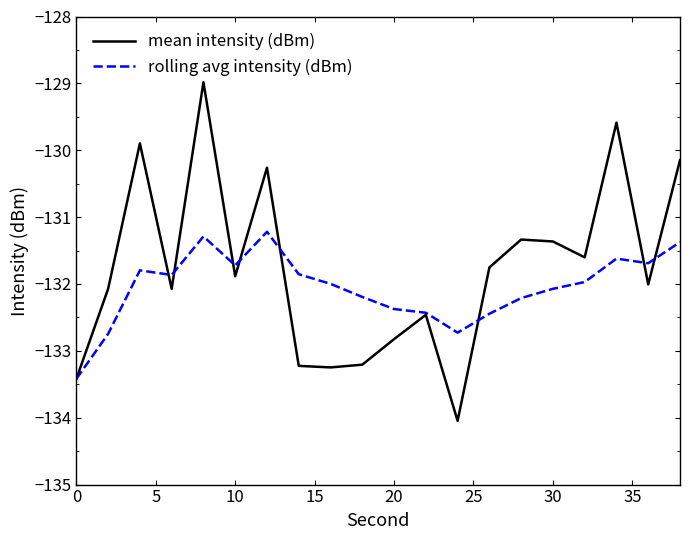

List the series in order of their peak value, highest first.

mean intensity (dBm), rolling avg intensity (dBm)